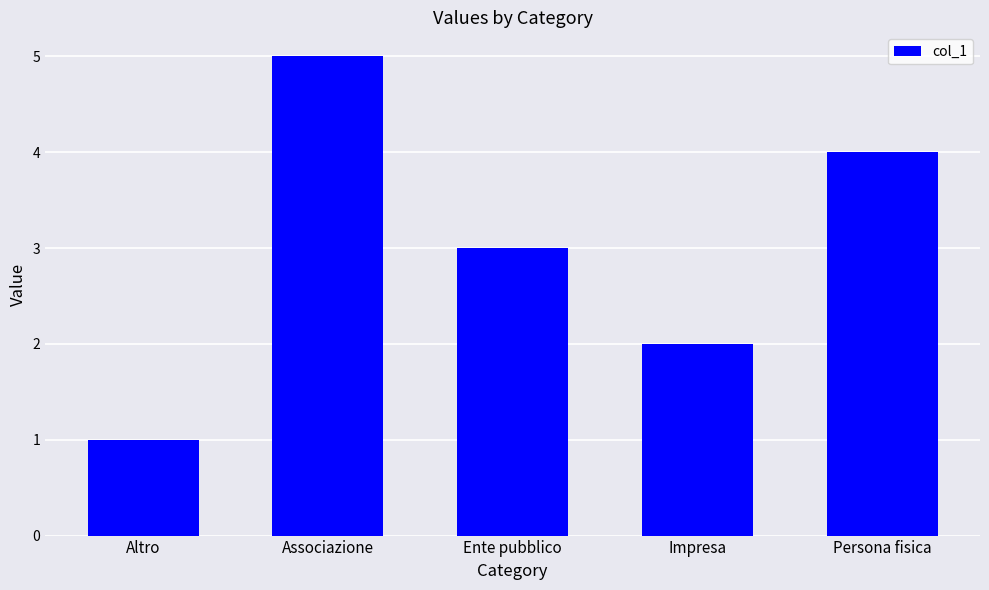

What is the maximum value shown in the chart?

5